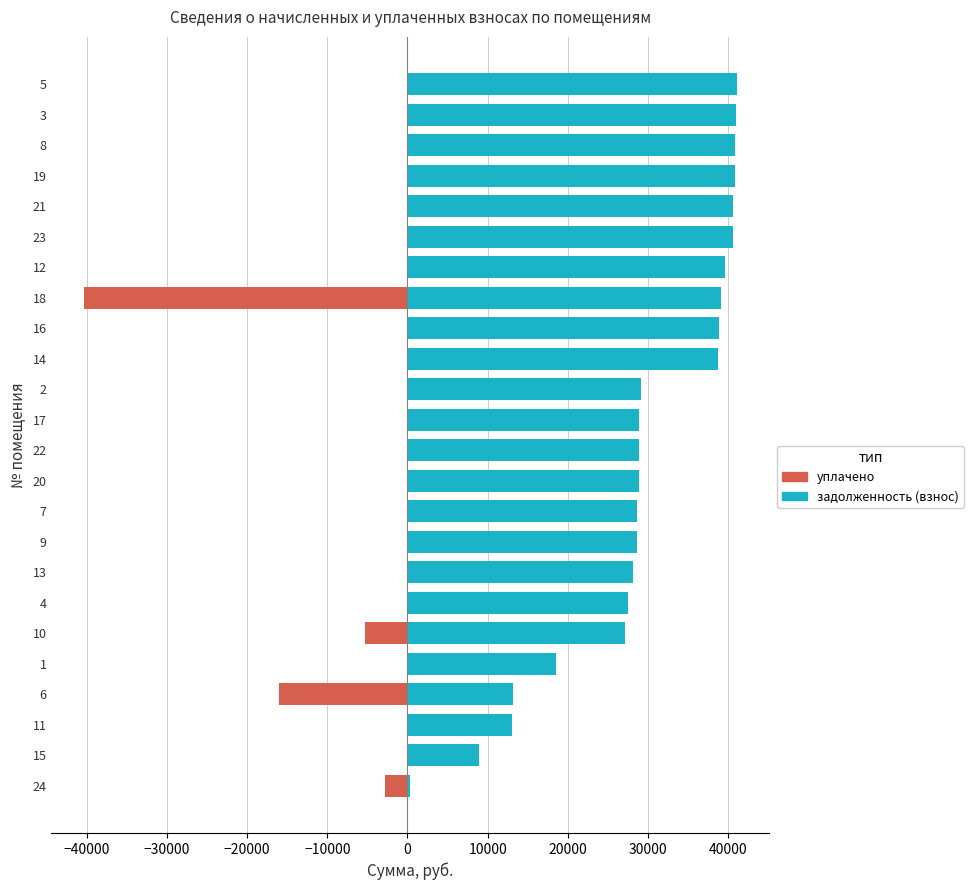

What is the lowest value of the уплачено series?

-40324.6